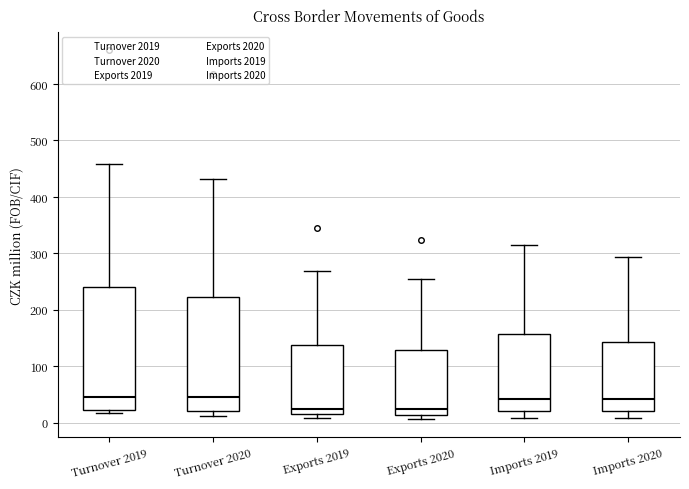

Reading left to right, read every box against the y-axis: the position of its median line, the range the box covers, and the ends of its whiskers. The values are not printed on the chart, so give them approximately, as read against the axis.

Turnover 2019: median 50, box 20 to 240, whiskers 20 (just below the box's lower edge) to 460
Turnover 2020: median 50, box 20 to 220, whiskers 10 to 430
Exports 2019: median 20 (just above the box's lower edge), box 20 to 140, whiskers 10 to 270
Exports 2020: median 20, box 10 to 130, whiskers 10 (just below the box's lower edge) to 250
Imports 2019: median 40, box 20 to 160, whiskers 10 to 320
Imports 2020: median 40, box 20 to 140, whiskers 10 to 290